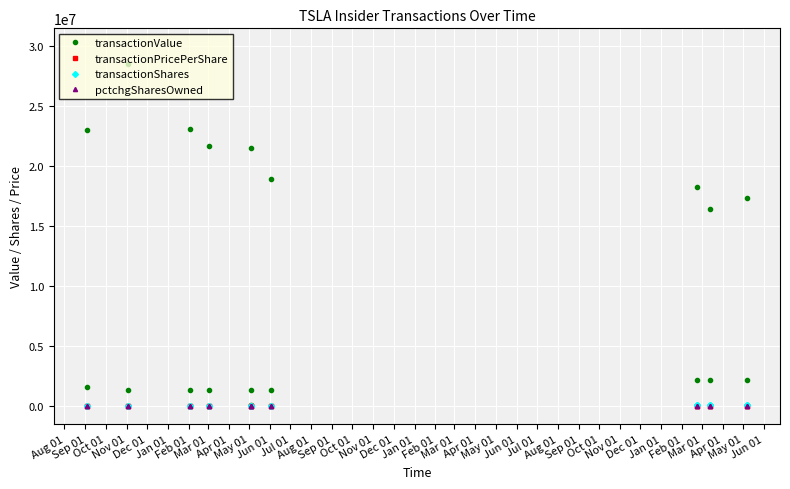

Which series has the widest spread of values?

transactionValue